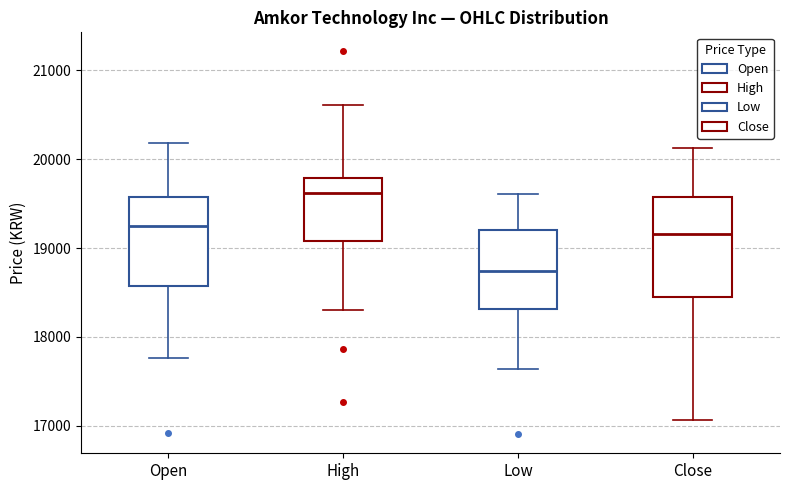

Where does the median line of the box for Close sit on the y-axis? The values are not printed on the chart, so give them approximately, as read against the axis.

19200